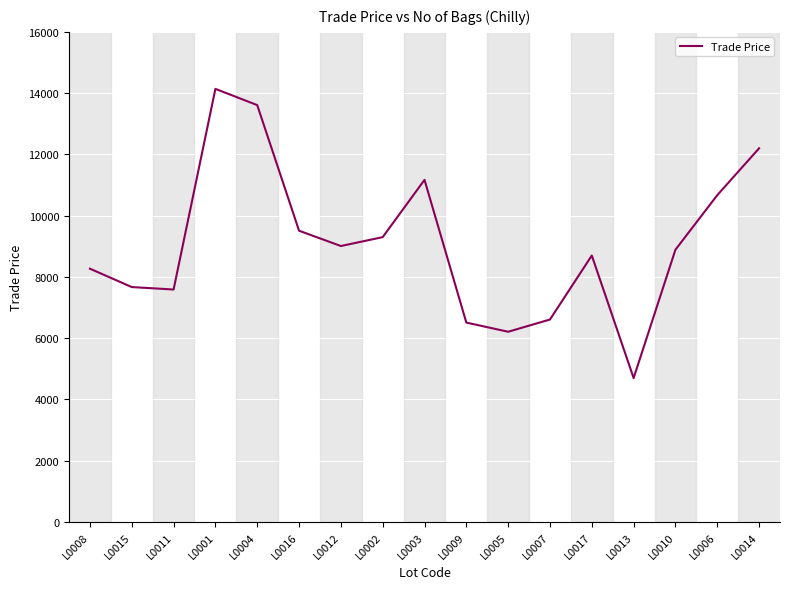

What is the maximum value shown in the chart?

14139